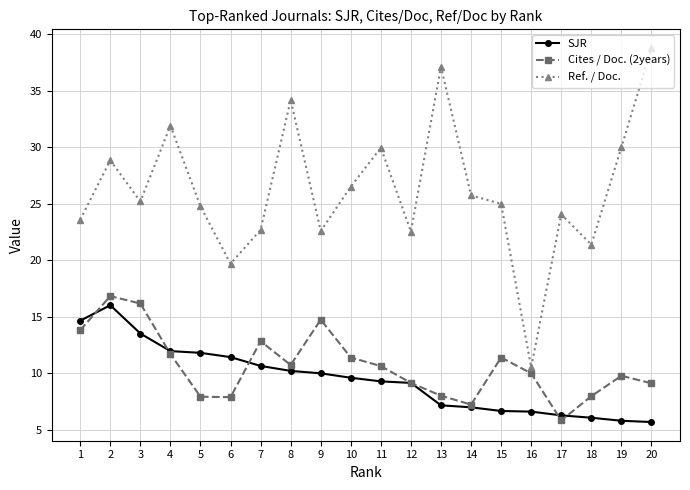

What is the difference between the highest and lowest values at 17?

18.2